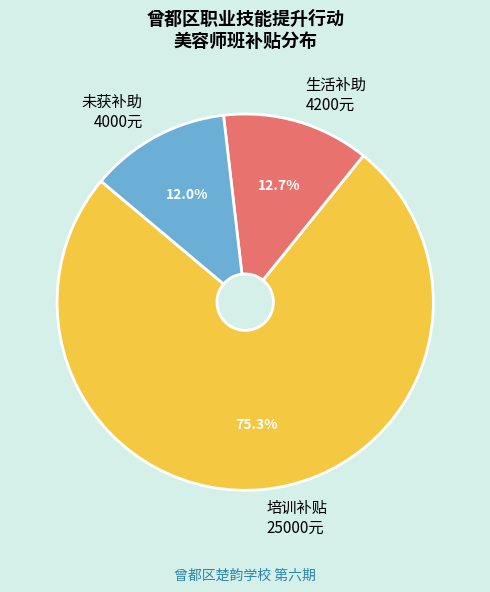

Rank the categories by value from lowest to highest.

未获补助 4000元, 生活补助 4200元, 培训补贴 25000元